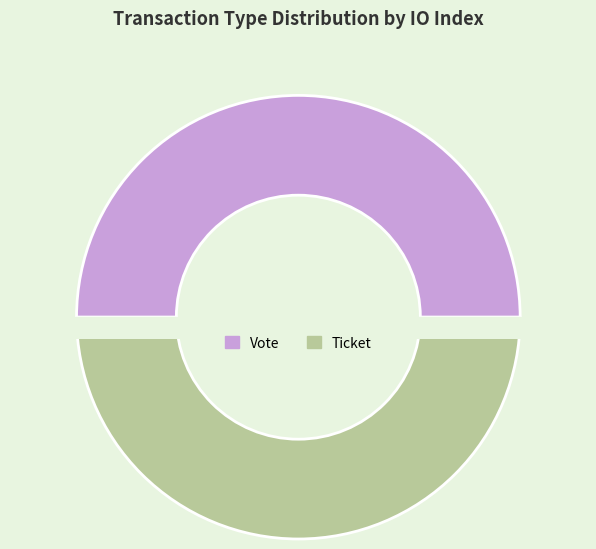

To the nearest percent, what is the combined percentage of Ticket and Vote?

100%